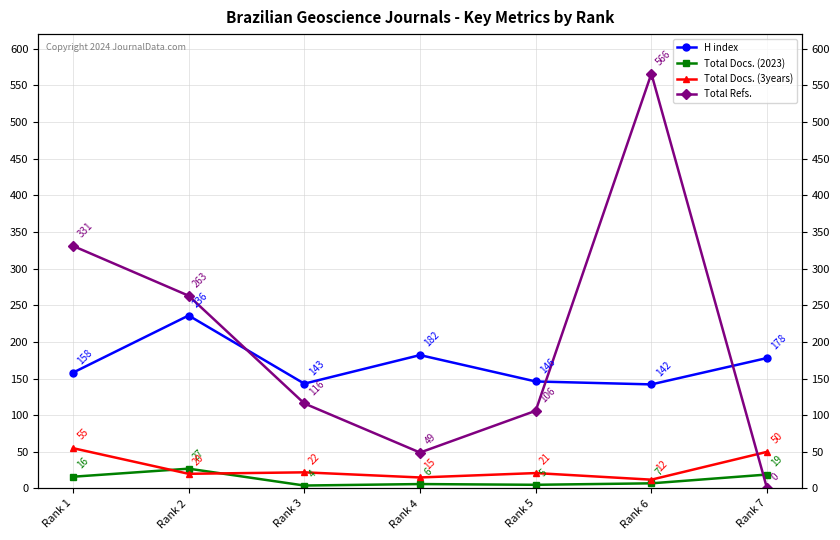

What is the average value of the Total Refs. series?

204